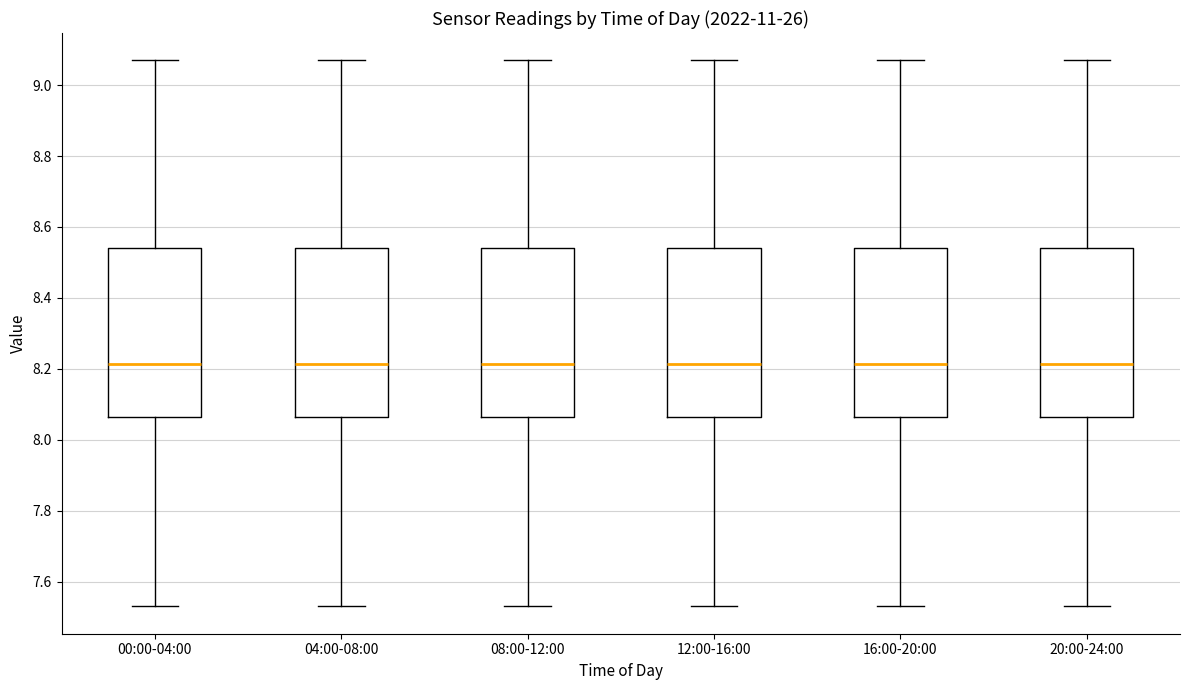

Reading left to right, transcribe this box plot: for each box, give where its median line is, the range the box spans, and where its two whiskers end, as read against the y-axis. The values are not printed on the chart, so give them approximately, as read against the axis.

00:00-04:00: median 8.22, box 8.06 to 8.54, whiskers 7.54 to 9.08
04:00-08:00: median 8.22, box 8.06 to 8.54, whiskers 7.54 to 9.08
08:00-12:00: median 8.22, box 8.06 to 8.54, whiskers 7.54 to 9.08
12:00-16:00: median 8.22, box 8.06 to 8.54, whiskers 7.54 to 9.08
16:00-20:00: median 8.22, box 8.06 to 8.54, whiskers 7.54 to 9.08
20:00-24:00: median 8.22, box 8.06 to 8.54, whiskers 7.54 to 9.08